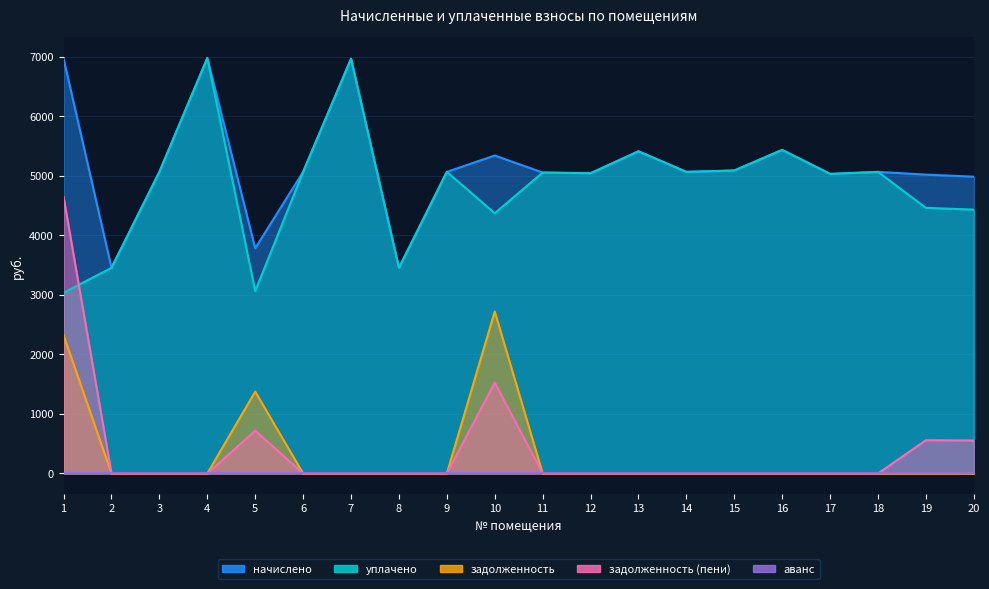

How many lines are shown in the chart?

4